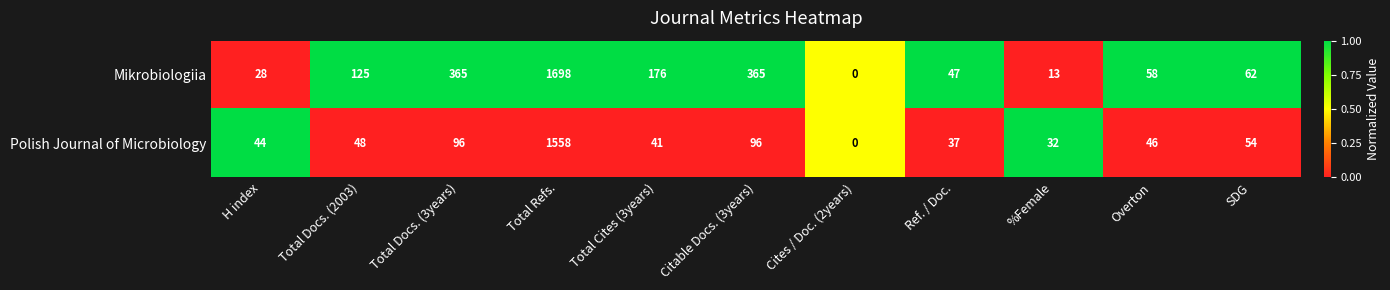

What is the total value across all series at Total Refs.?

3256